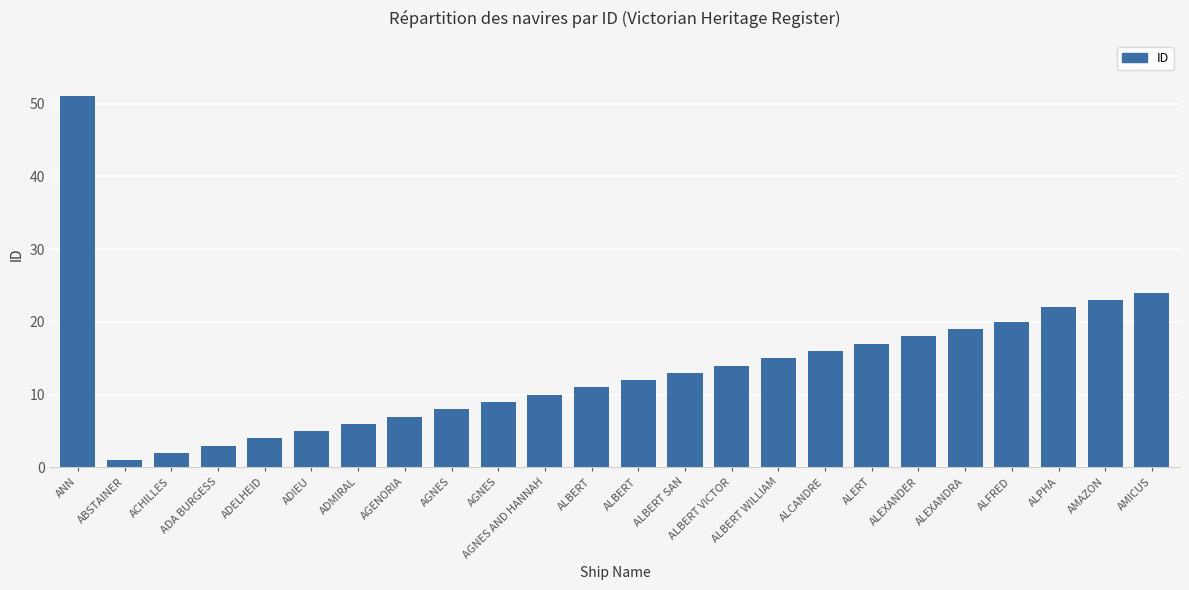

What is the difference between the second highest and second lowest values?

22